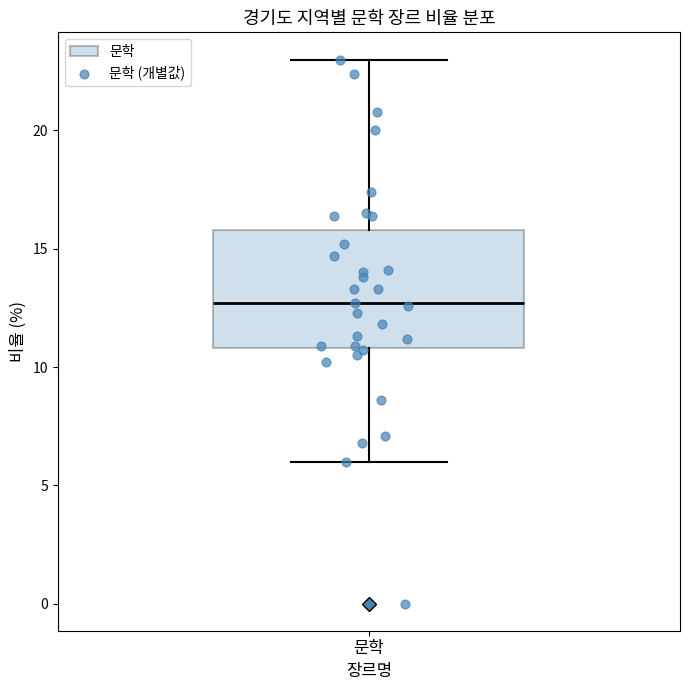

Where does the upper whisker of the box for 문학 end on the y-axis? The values are not printed on the chart, so give them approximately, as read against the axis.

23.0